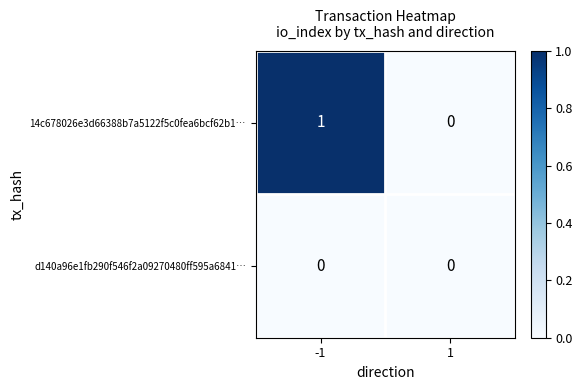

What is the total value across all series at -1?

1